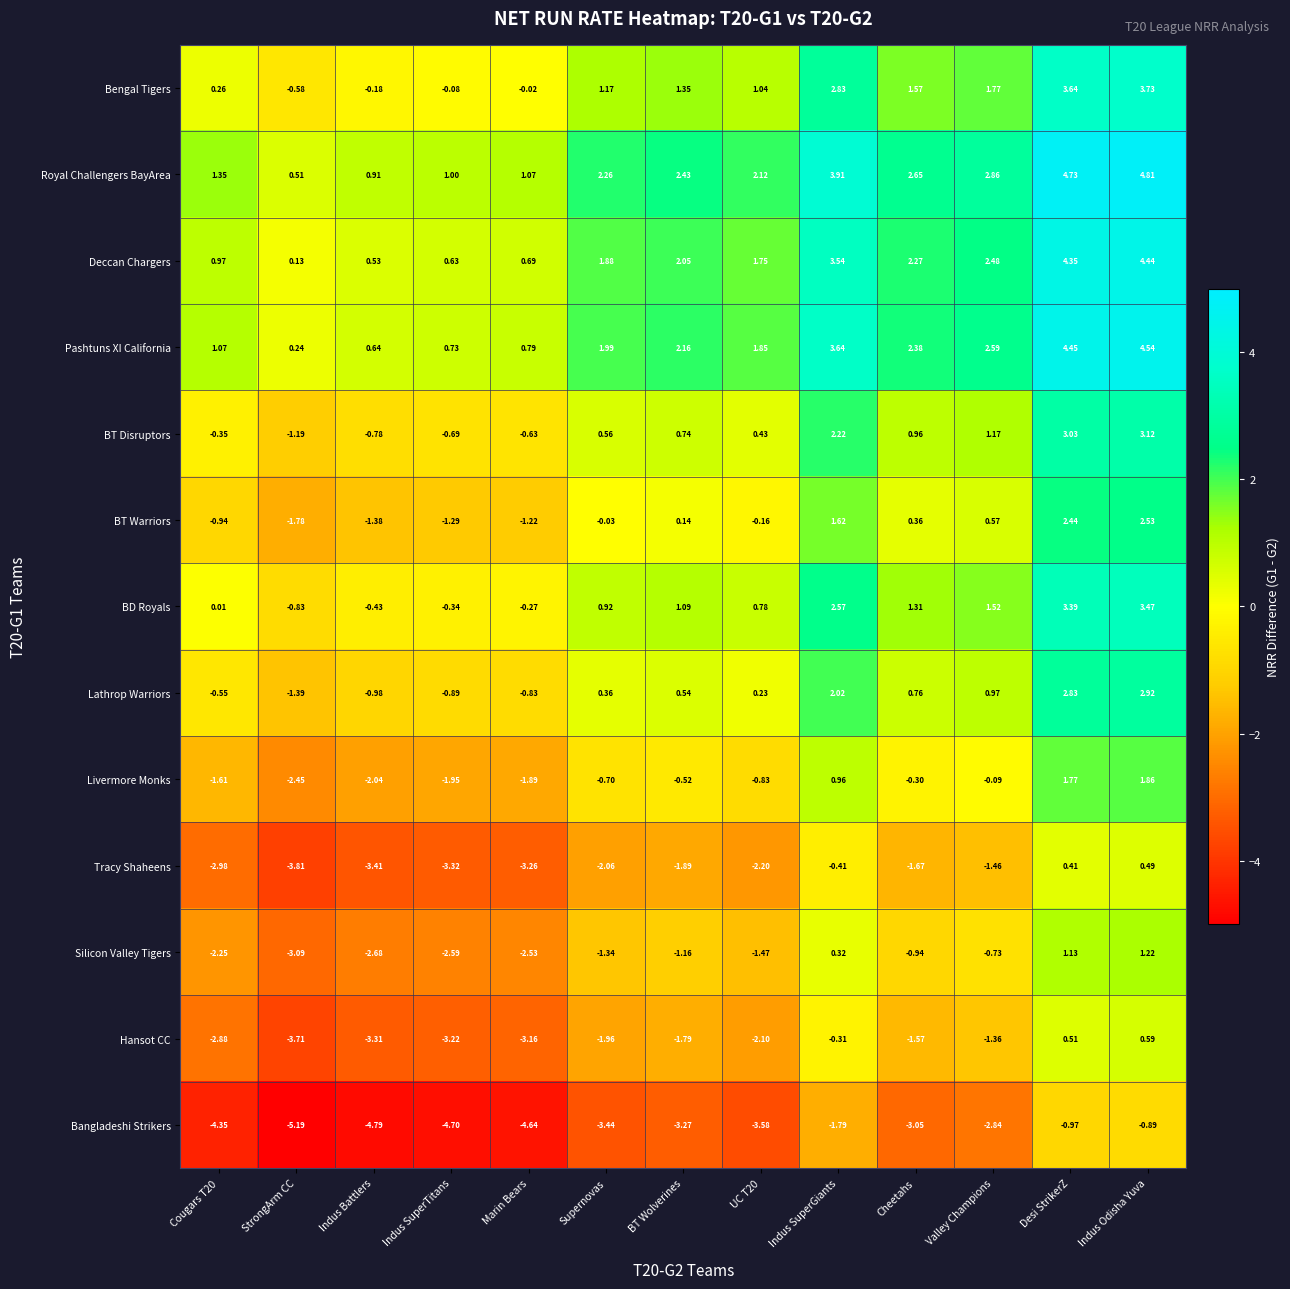

List the series in order of their peak value, highest first.

Royal Challengers BayArea, Pashtuns XI California, Deccan Chargers, Bengal Tigers, BD Royals, BT Disruptors, Lathrop Warriors, BT Warriors, Livermore Monks, Silicon Valley Tigers, Hansot CC, Tracy Shaheens, Bangladeshi Strikers